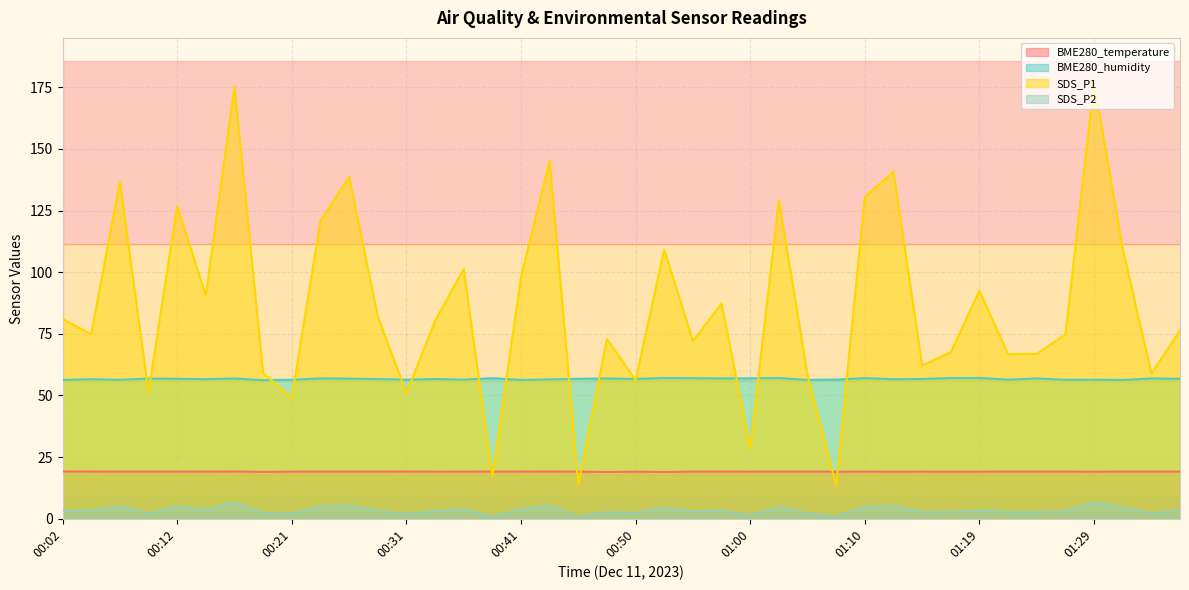

Reading right to left, what are all the values shown in this chart?

BME280_temperature: 01:36=19.1	01:34=19.1	01:32=19.1	01:29=19.1	01:27=19.1	01:24=19.1	01:22=19.1	01:19=19.1	01:17=19.1	01:15=19.1	01:12=19.1	01:10=19.1	01:07=19.1	01:05=19.1	01:03=19.1	01:00=19.1	00:58=19.2	00:55=19.1	00:53=19.0	00:50=19.1	00:48=19.0	00:46=19.1	00:43=19.2	00:41=19.2	00:38=19.1	00:36=19.1	00:33=19.1	00:31=19.2	00:29=19.1	00:26=19.1	00:24=19.1	00:21=19.1	00:19=19.0	00:16=19.2	00:14=19.1	00:12=19.1	00:09=19.1	00:07=19.1	00:04=19.2	00:02=19.2
BME280_humidity: 01:36=56.8	01:34=56.9	01:32=56.3	01:29=56.4	01:27=56.4	01:24=56.9	01:22=56.4	01:19=57.1	01:17=57.1	01:15=56.7	01:12=56.6	01:10=57.0	01:07=56.5	01:05=56.3	01:03=57.1	01:00=57.0	00:58=56.9	00:55=57.0	00:53=57.1	00:50=56.7	00:48=56.9	00:46=56.8	00:43=56.5	00:41=56.3	00:38=57.0	00:36=56.4	00:33=56.7	00:31=56.4	00:29=56.7	00:26=56.8	00:24=56.9	00:21=56.4	00:19=56.2	00:16=56.9	00:14=56.6	00:12=56.8	00:09=56.9	00:07=56.4	00:04=56.6	00:02=56.3
SDS_P1: 01:36=76.3	01:34=58.9	01:32=109.6	01:29=176.9	01:27=74.7	01:24=66.8	01:22=66.7	01:19=92.5	01:17=67.5	01:15=62.2	01:12=140.8	01:10=130.5	01:07=13.7	01:05=58.2	01:03=129.2	01:00=28.5	00:58=87.3	00:55=72.1	00:53=109.2	00:50=56.2	00:48=72.9	00:46=13.9	00:43=145.1	00:41=98.0	00:38=17.0	00:36=101.3	00:33=80.2	00:31=50.9	00:29=82.1	00:26=138.7	00:24=120.8	00:21=49.0	00:19=59.1	00:16=175.2	00:14=90.6	00:12=126.8	00:09=51.4	00:07=136.8	00:04=74.8	00:02=81.1
SDS_P2: 01:36=3.3	01:34=2.4	01:32=4.4	01:29=6.7	01:27=3.0	01:24=2.7	01:22=2.7	01:19=3.4	01:17=2.8	01:15=2.7	01:12=5.0	01:10=4.9	01:07=0.8	01:05=2.3	01:03=4.8	01:00=1.3	00:58=3.3	00:55=3.0	00:53=4.4	00:50=2.4	00:48=2.7	00:46=0.8	00:43=5.3	00:41=3.9	00:38=0.9	00:36=3.8	00:33=3.0	00:31=2.1	00:29=3.2	00:26=5.3	00:24=4.9	00:21=2.0	00:19=2.4	00:16=6.6	00:14=3.5	00:12=4.9	00:09=2.1	00:07=5.2	00:04=3.2	00:02=3.3